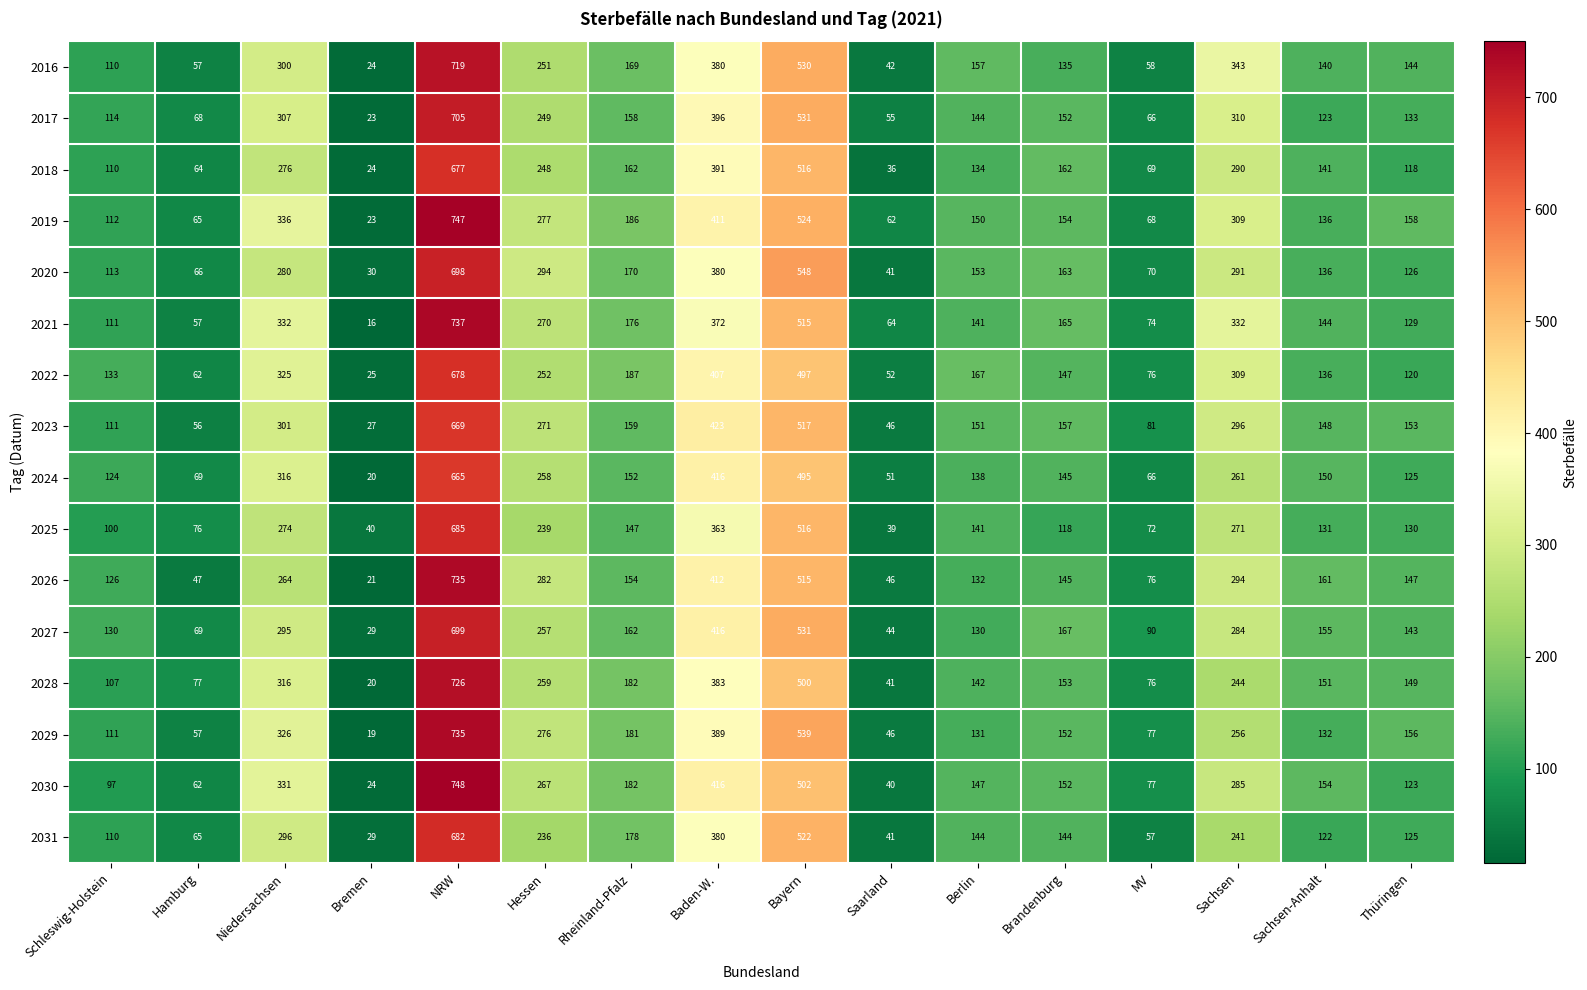

How many series are shown in this chart?

16